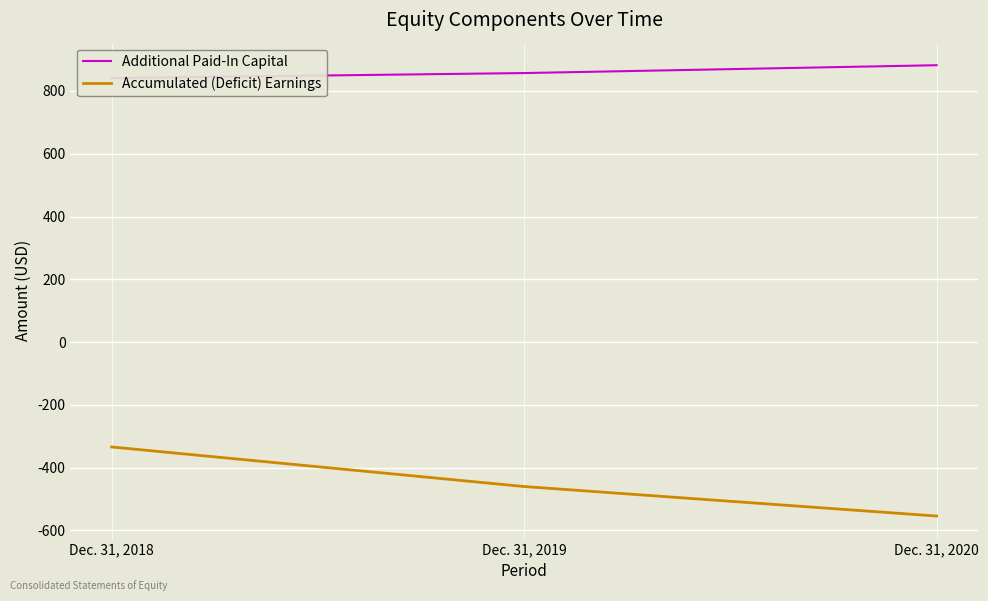

List the series in order of their overall mean, lowest first.

Accumulated (Deficit) Earnings, Additional Paid-In Capital